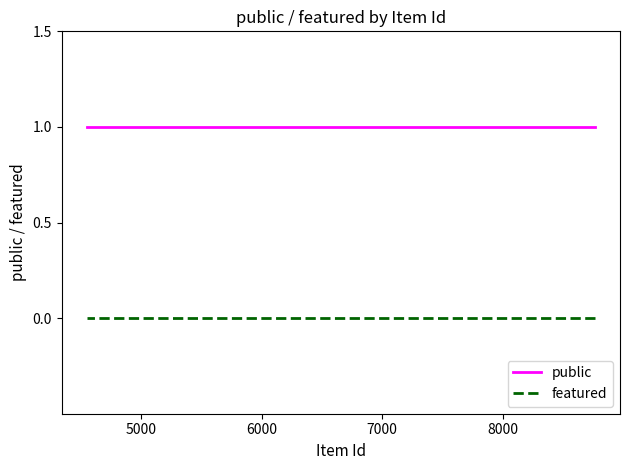

Which series has the largest total across all categories?

public